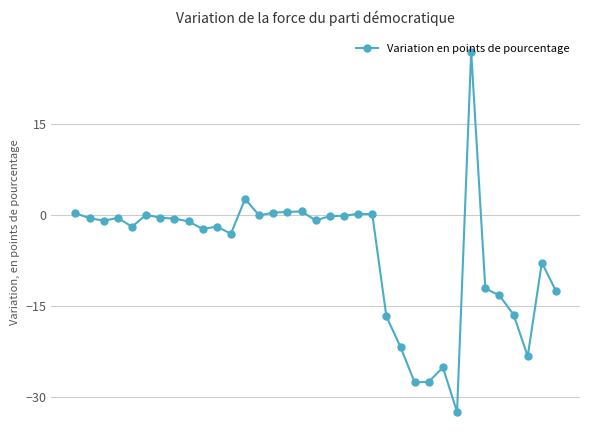

What is the greatest value displayed?

26.9